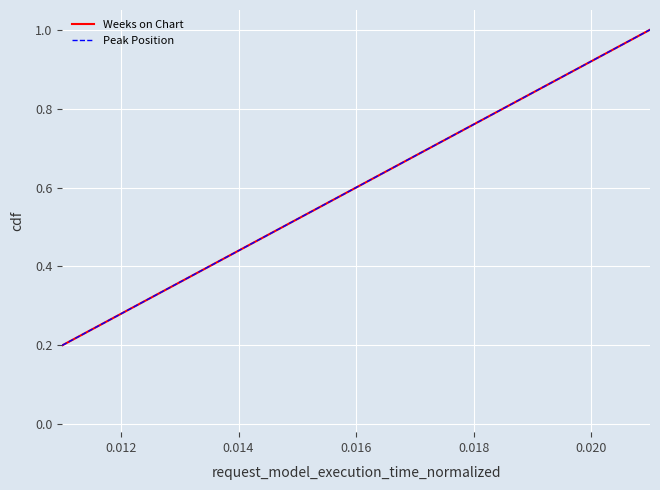

True or false: Weeks on Chart and Peak Position intersect in this chart.

False